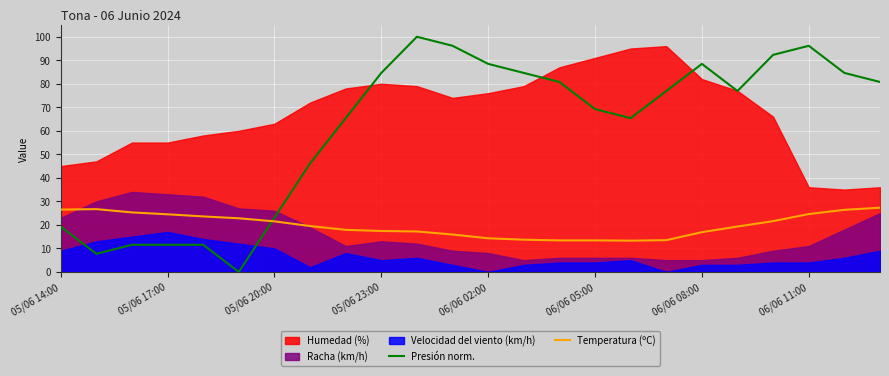

What is the difference between the maximum and minimum values in the Presión norm. series?

100.0